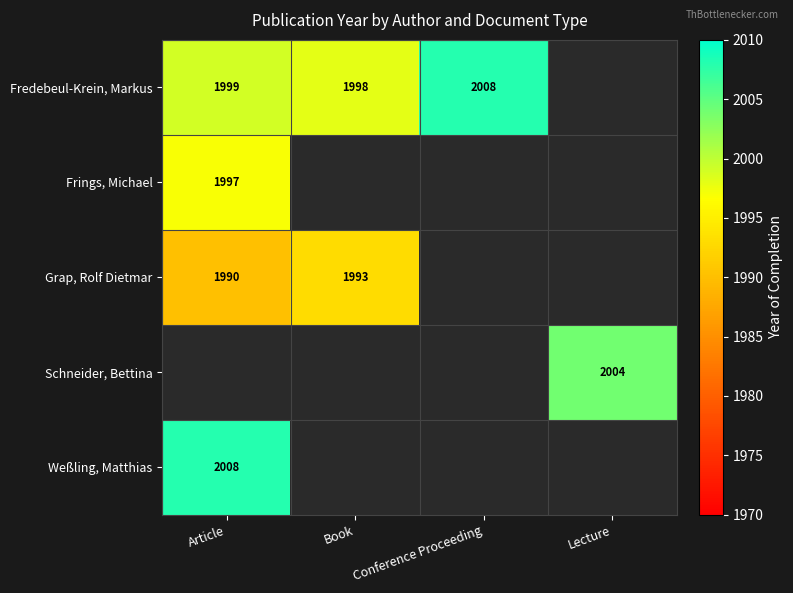

The value of Weßling, Matthias at Article is 1263. True or false?

False